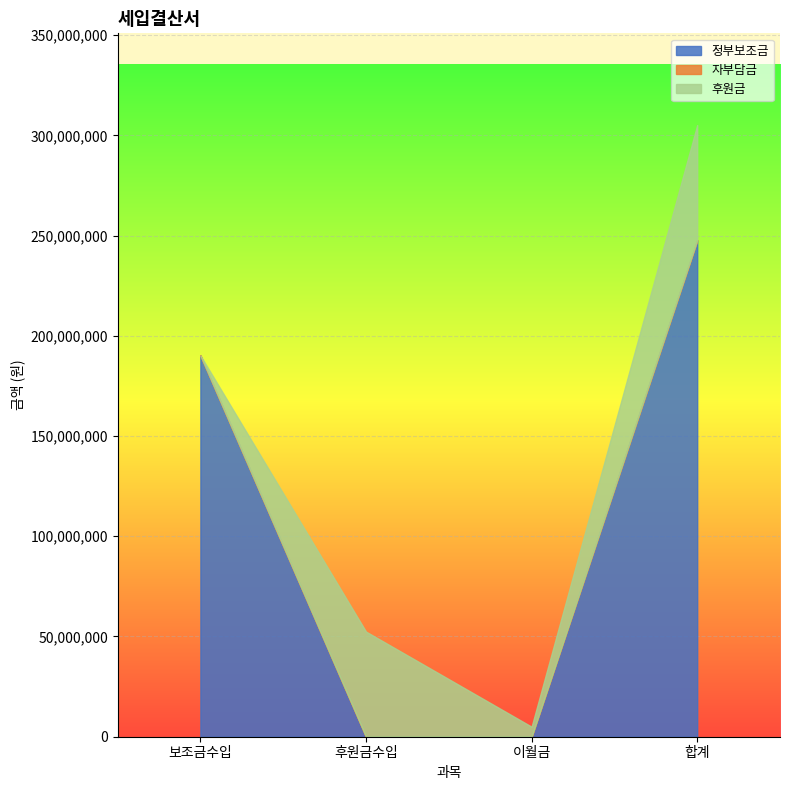

List the labels in order of 정부보조금 value, smallest first.

후원금수입, 이월금, 보조금수입, 합계